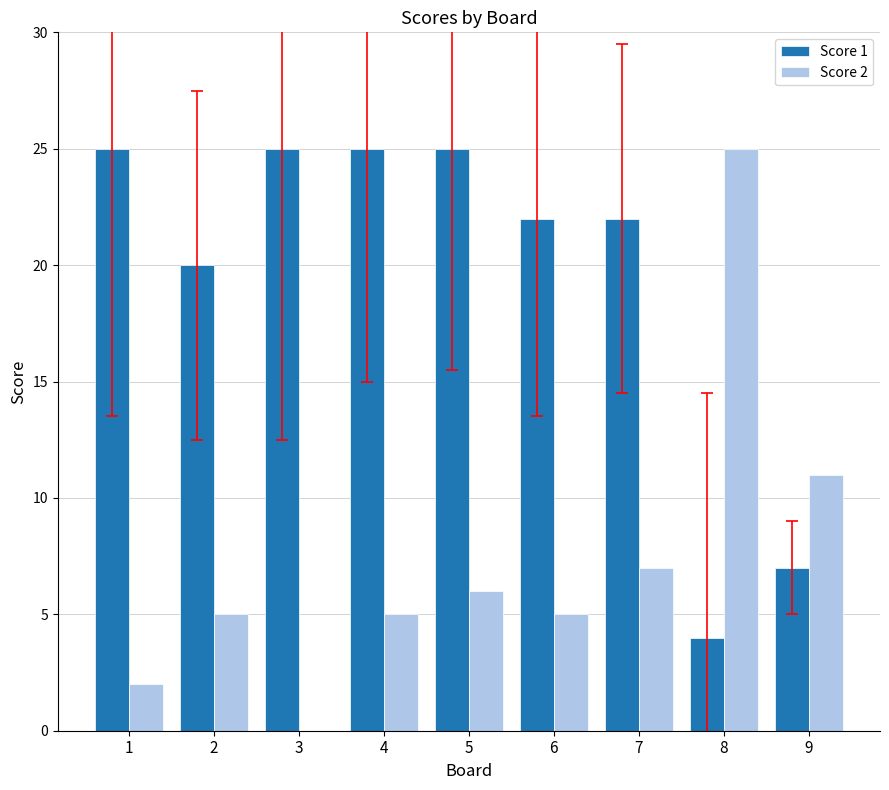

The value of Score 2 at 6 is 3. True or false?

False